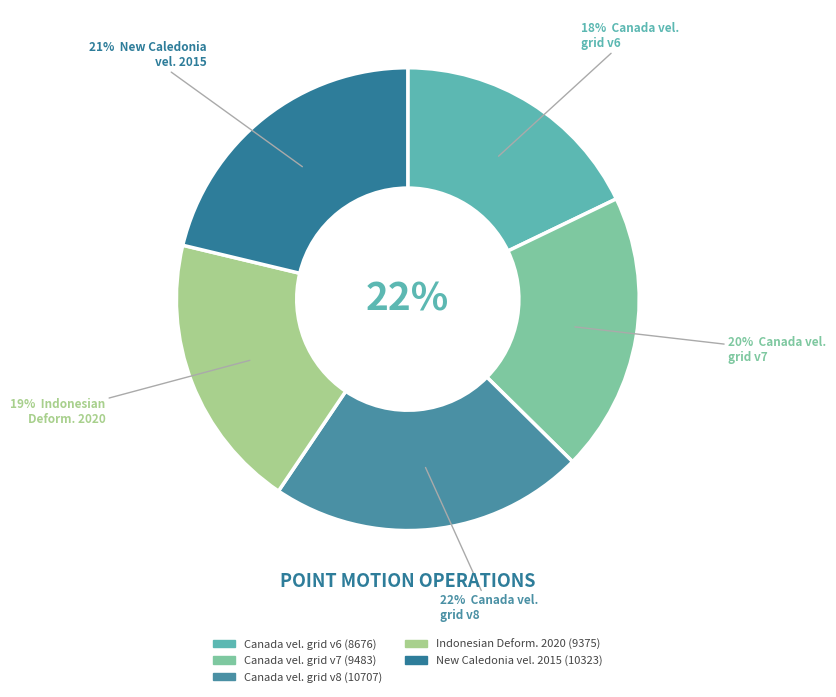

What is the ratio of the value at Canada velocity grid v8 to the value at New Caledonia velocity model 2015?

1.0